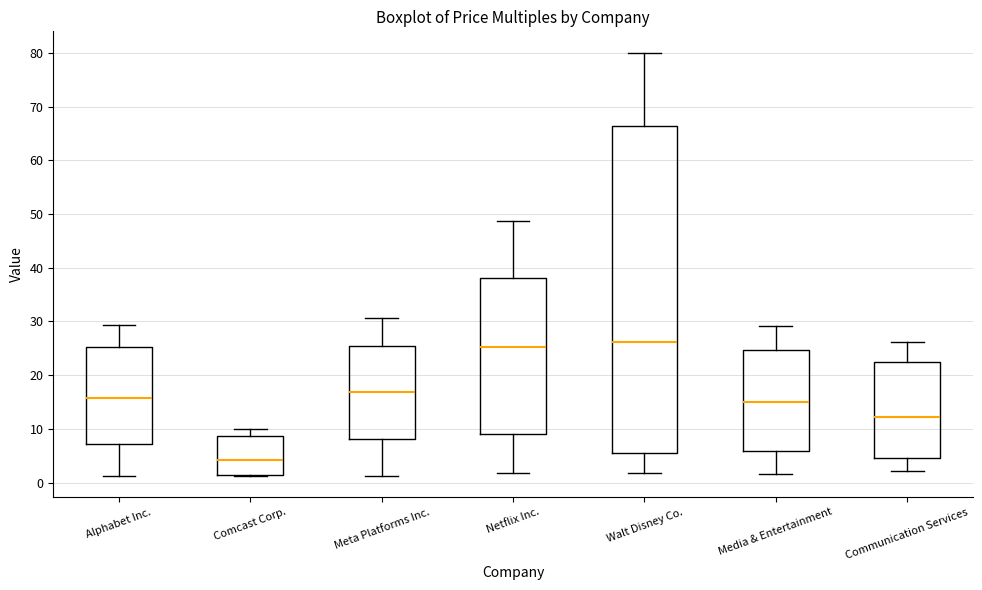

Reading left to right, read every box against the y-axis: the position of its median line, the range the box covers, and the ends of its whiskers. The values are not printed on the chart, so give them approximately, as read against the axis.

Alphabet Inc.: median 16, box 7 to 25, whiskers 1 to 29
Comcast Corp.: median 4, box 1 to 9, whiskers 1 to 10
Meta Platforms Inc.: median 17, box 8 to 25, whiskers 1 to 31
Netflix Inc.: median 25, box 9 to 38, whiskers 2 to 49
Walt Disney Co.: median 26, box 5 to 66, whiskers 2 to 80
Media & Entertainment: median 15, box 6 to 25, whiskers 2 to 29
Communication Services: median 12, box 5 to 22, whiskers 2 to 26